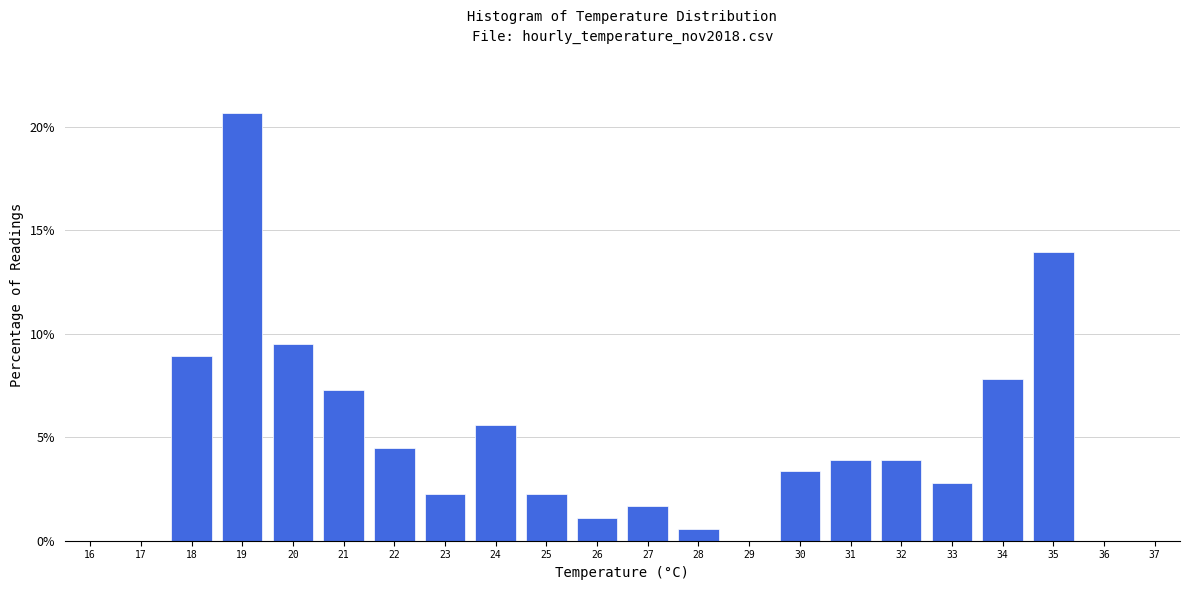

Which range on the x-axis has the tallest bar?

18.5 to 19.5